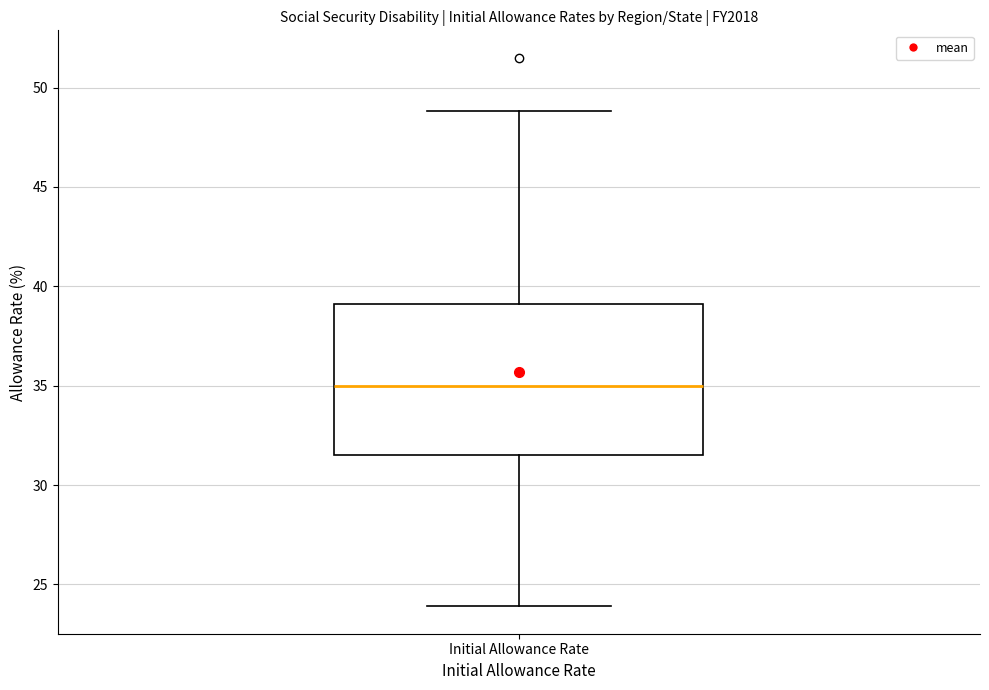

Where is the lower edge of the box for Initial Allowance Rate on the y-axis? The values are not printed on the chart, so give them approximately, as read against the axis.

31.5